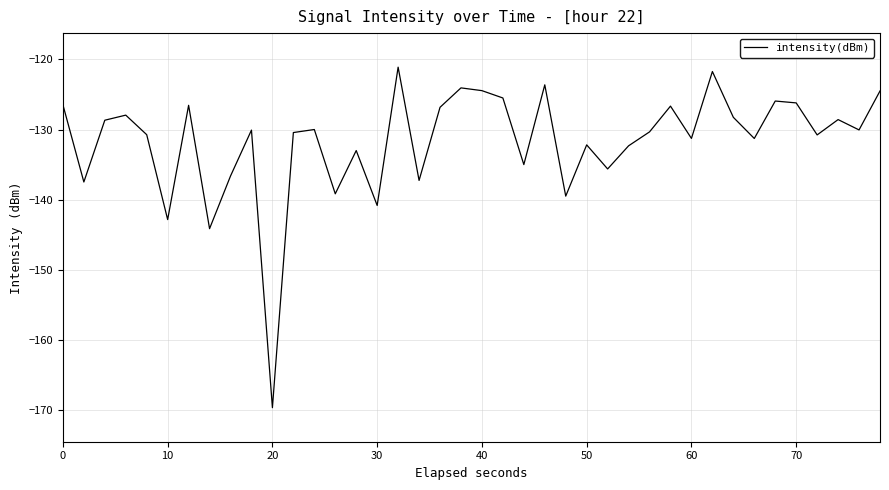

How many lines are shown in the chart?

1